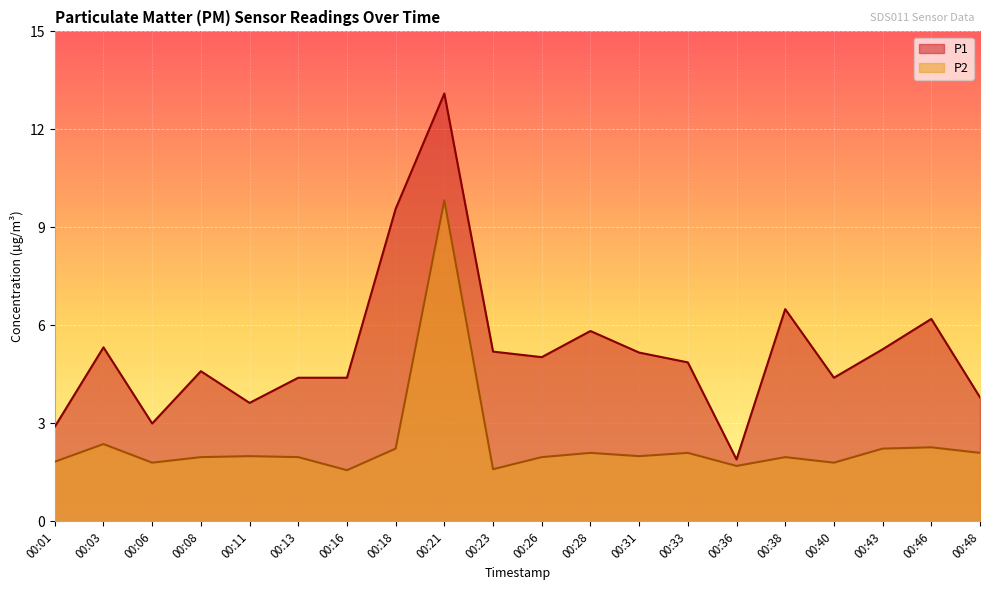

How many lines are shown in the chart?

2